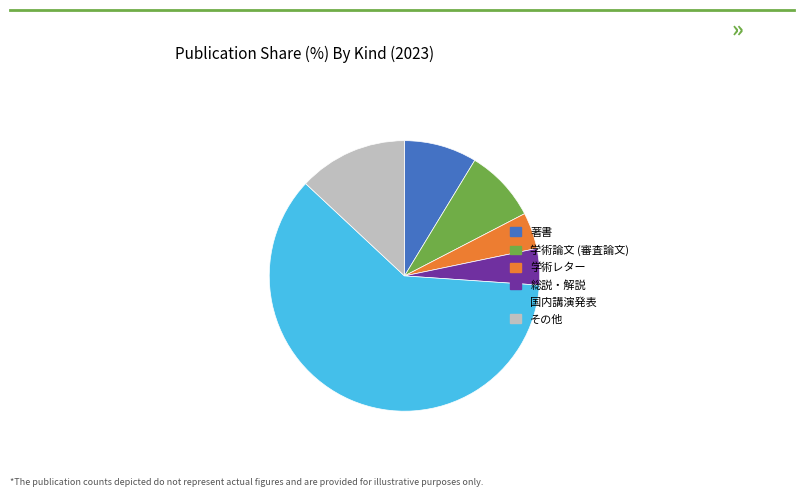

The 学術論文 (審査論文) slice represents 9% of the pie. True or false?

True